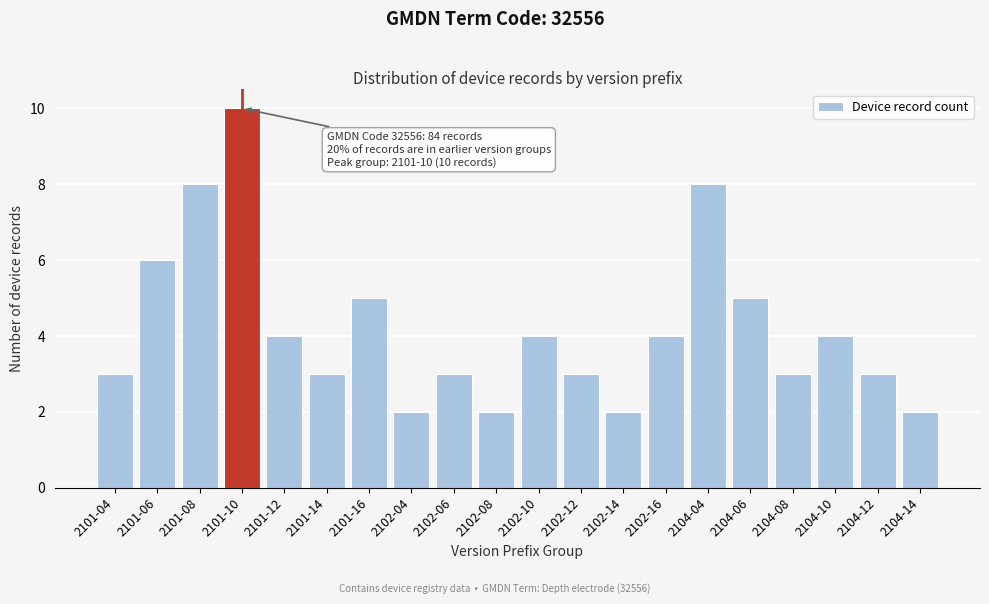

Reading right to left, extract all data points from this chart.

2104-14=2	2104-12=3	2104-10=4	2104-08=3	2104-06=5	2104-04=8	2102-16=4	2102-14=2	2102-12=3	2102-10=4	2102-08=2	2102-06=3	2102-04=2	2101-16=5	2101-14=3	2101-12=4	2101-10=10	2101-08=8	2101-06=6	2101-04=3